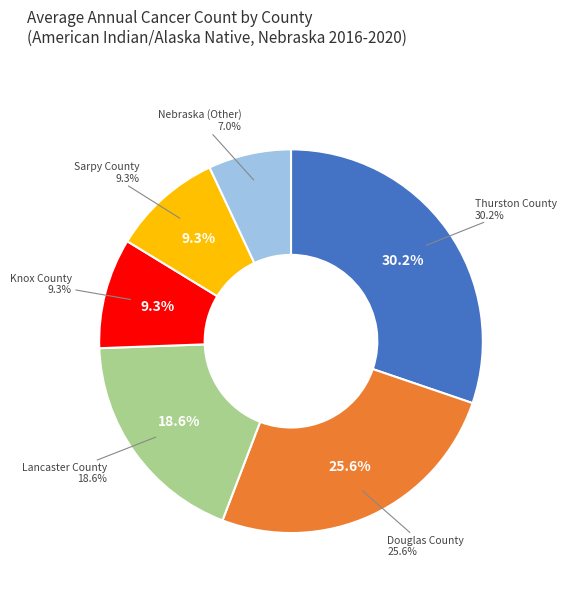

What is the smallest slice in the pie chart?

Nebraska (Other)